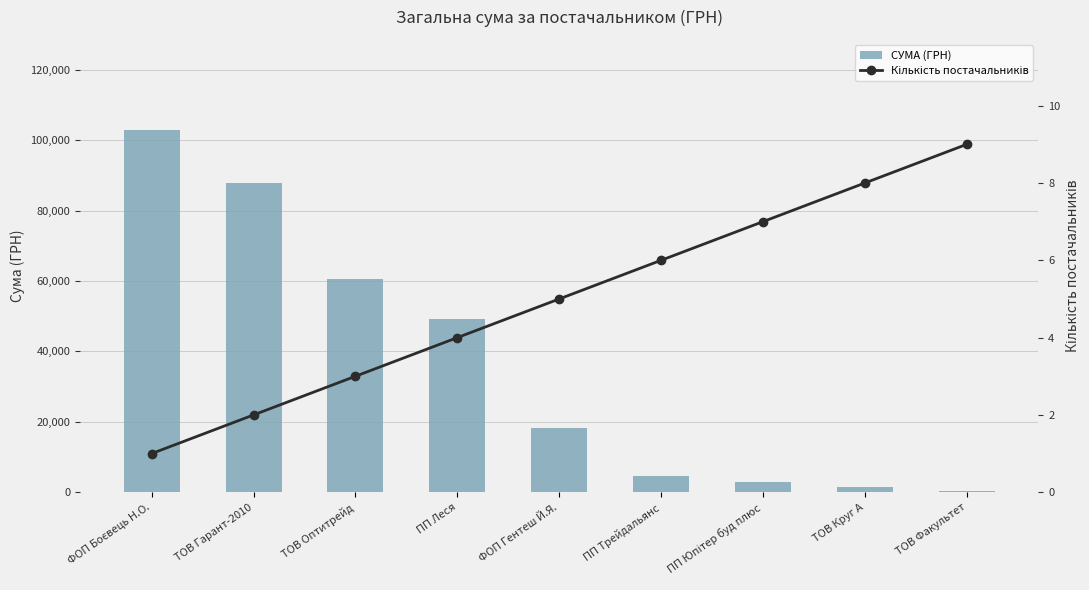

The value of Кількість постачальників at ПП Юпітер буд плюс is 9.1. True or false?

False